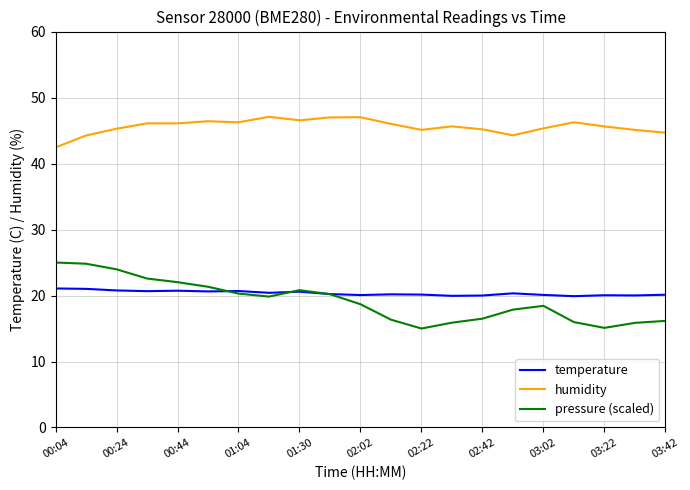

How many series are shown in this chart?

3